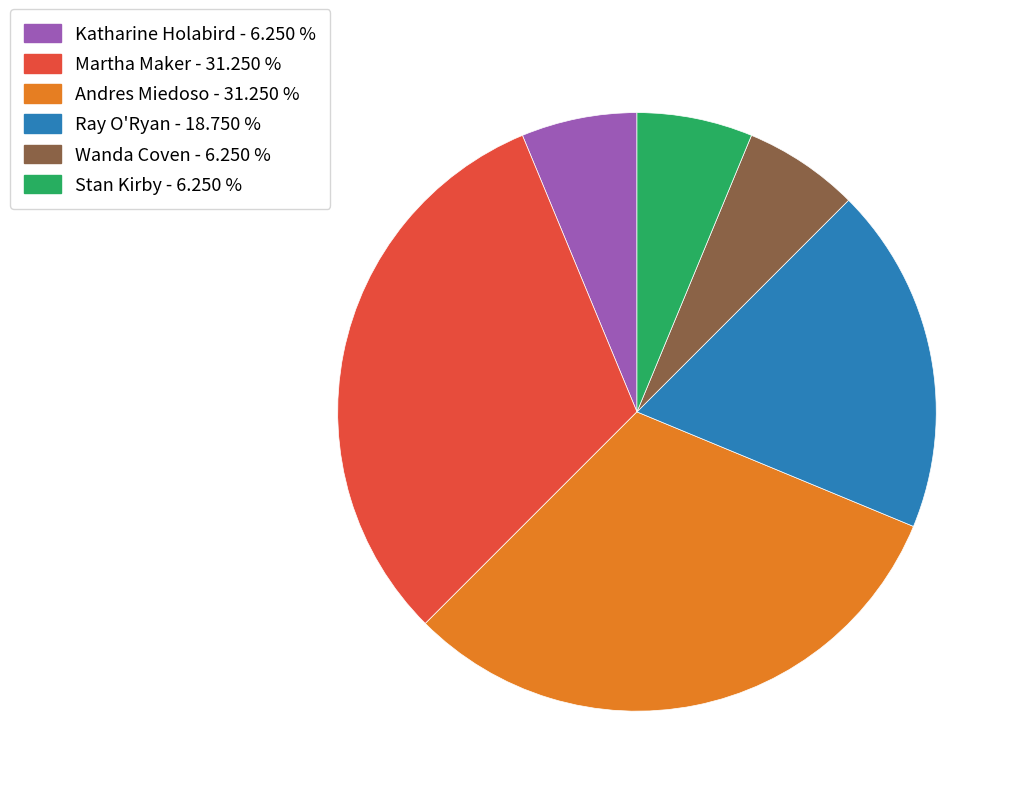

Between Andres Miedoso - 31.250 % and Ray O'Ryan - 18.750 %, which is larger?

Andres Miedoso - 31.250 %